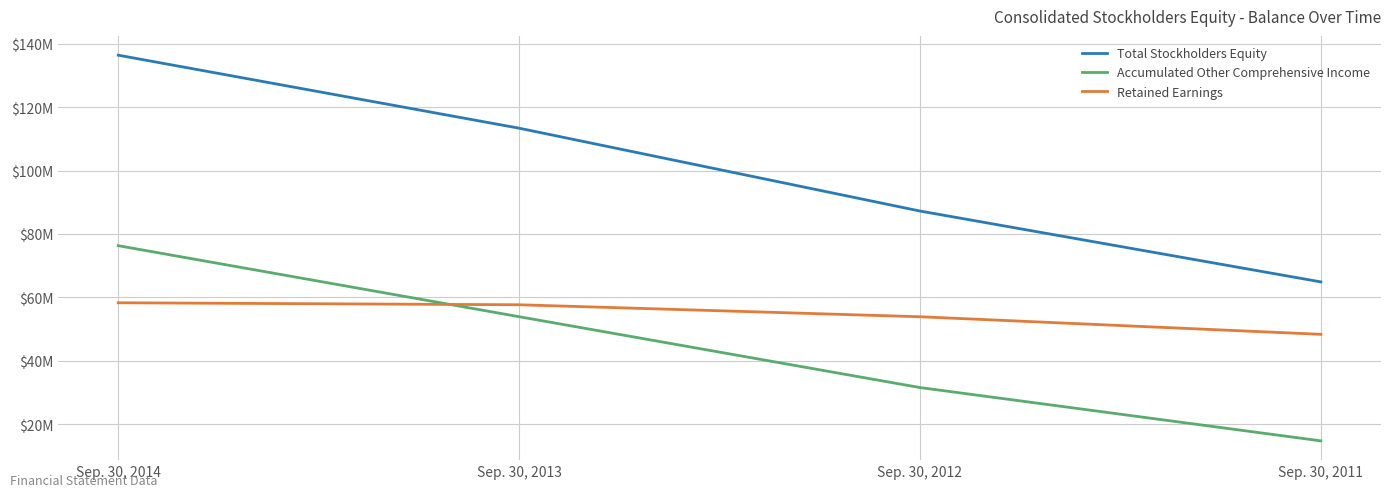

The Total Stockholders Equity series shows 136.4 at Sep. 30, 2014. True or false?

True